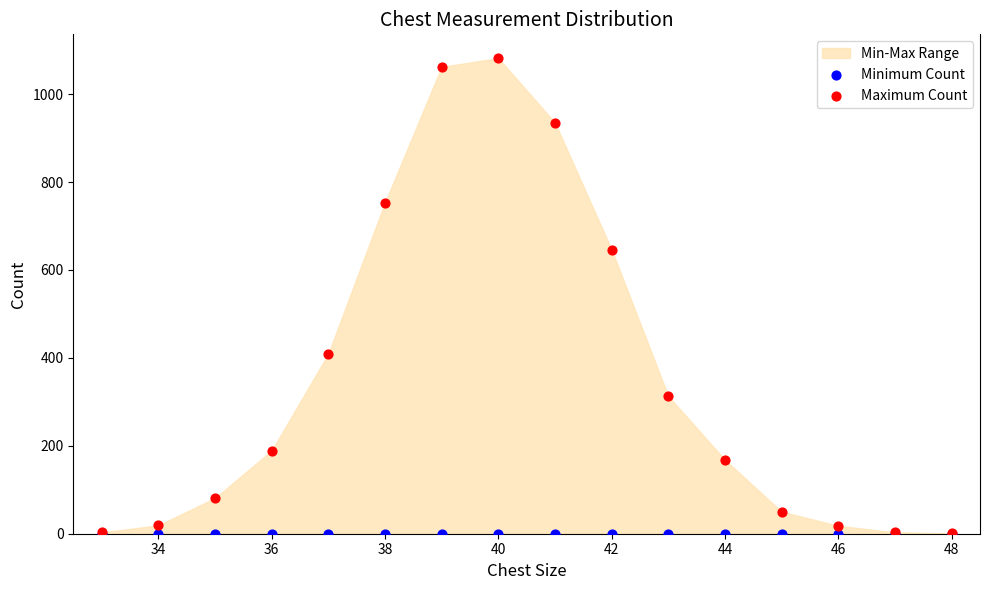

Which series contains the highest Y value?

Maximum Count